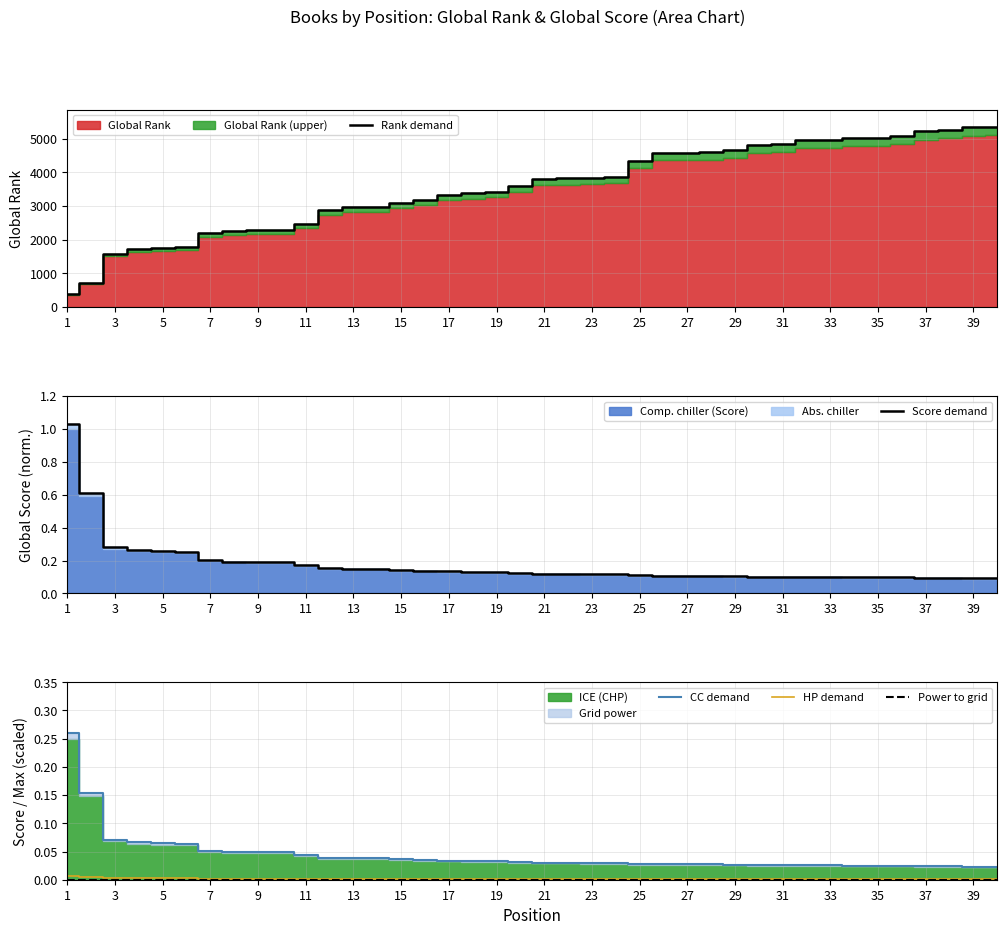

Reading left to right, what are all the values shown in this chart?

Rank demand: 379.1	706.6	1590.8	1718.9	1744.1	1772.4	2190.3	2261.7	2280.6	2284.8	2472.8	2885.4	2963.1	2973.6	3082.8	3180.5	3328.5	3387.3	3431.4	3587.9	3801.0	3822.0	3848.2	3876.6	4328.1	4580.1	4584.3	4596.9	4665.2	4810.1	4838.4	4969.7	4978.1	5027.4	5033.7	5076.8	5226.9	5267.9	5338.2	5353.9
Score demand: 1.0	0.6	0.3	0.3	0.3	0.3	0.2	0.2	0.2	0.2	0.2	0.2	0.2	0.2	0.1	0.1	0.1	0.1	0.1	0.1	0.1	0.1	0.1	0.1	0.1	0.1	0.1	0.1	0.1	0.1	0.1	0.1	0.1	0.1	0.1	0.1	0.1	0.1	0.1	0.1
CC demand: 0.3	0.2	0.1	0.1	0.1	0.1	0.1	0.0	0.0	0.0	0.0	0.0	0.0	0.0	0.0	0.0	0.0	0.0	0.0	0.0	0.0	0.0	0.0	0.0	0.0	0.0	0.0	0.0	0.0	0.0	0.0	0.0	0.0	0.0	0.0	0.0	0.0	0.0	0.0	0.0
HP demand: 0.0	0.0	0.0	0.0	0.0	0.0	0.0	0.0	0.0	0.0	0.0	0.0	0.0	0.0	0.0	0.0	0.0	0.0	0.0	0.0	0.0	0.0	0.0	0.0	0.0	0.0	0.0	0.0	0.0	0.0	0.0	0.0	0.0	0.0	0.0	0.0	0.0	0.0	0.0	0.0
Power to grid: 0.0	0.0	0.0	0.0	0.0	0.0	0.0	0.0	0.0	0.0	0.0	0.0	0.0	0.0	0.0	0.0	0.0	0.0	0.0	0.0	0.0	0.0	0.0	0.0	0.0	0.0	0.0	0.0	0.0	0.0	0.0	0.0	0.0	0.0	0.0	0.0	0.0	0.0	0.0	0.0